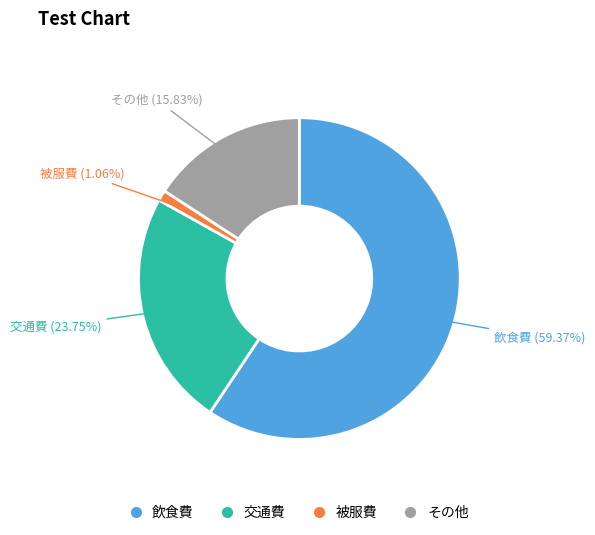

To the nearest percent, what portion does 被服費 represent?

1%